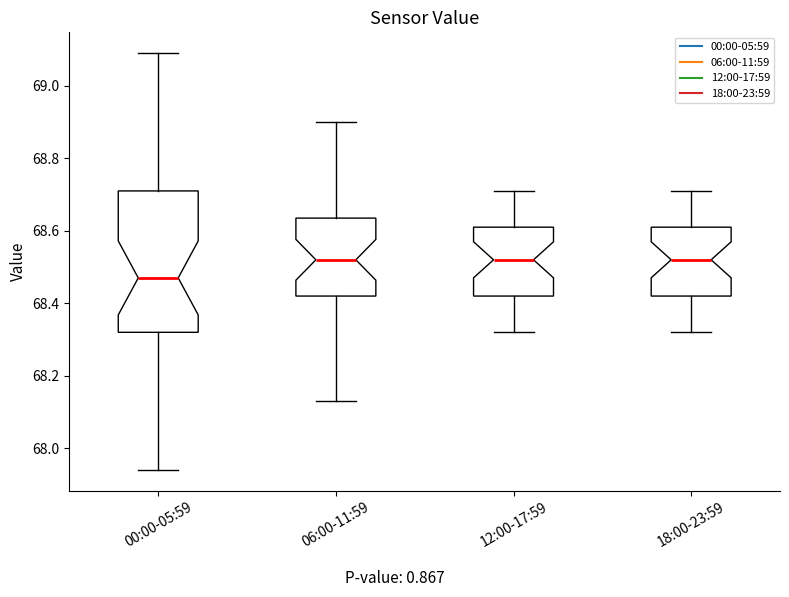

Where does the upper whisker of the box for 18:00-23:59 end on the y-axis? The values are not printed on the chart, so give them approximately, as read against the axis.

68.72